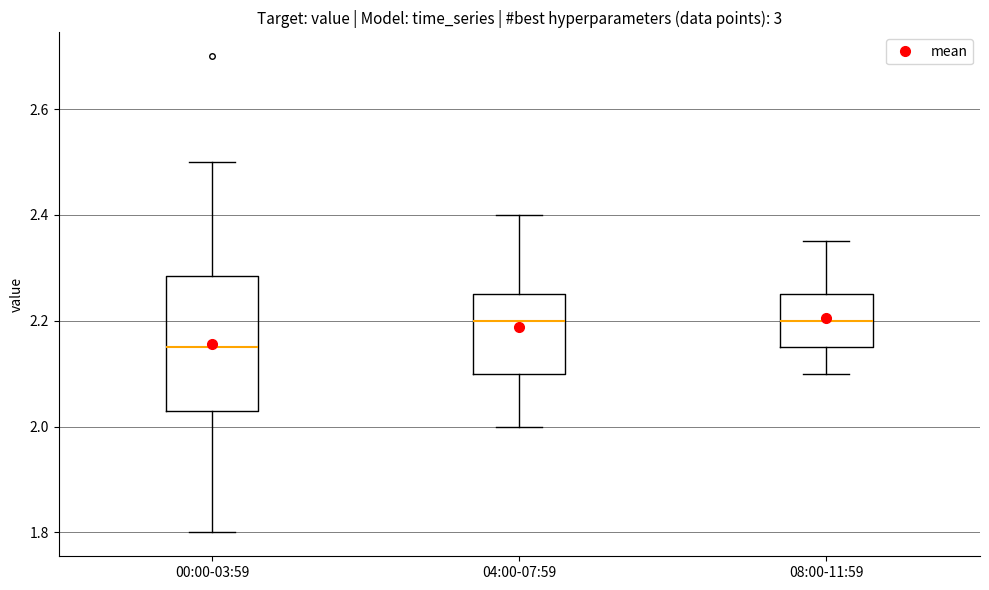

Where does the upper whisker of the box for 08:00-11:59 end on the y-axis? The values are not printed on the chart, so give them approximately, as read against the axis.

2.36